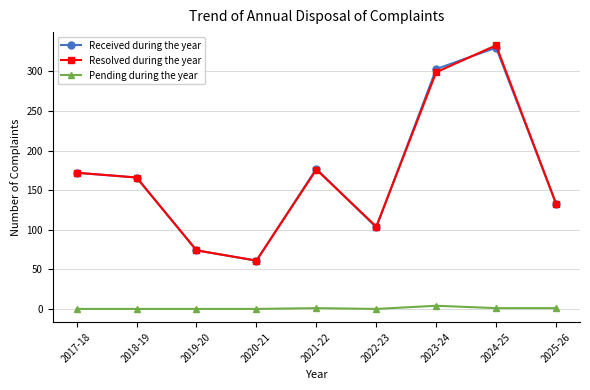

What is the highest value of the Resolved during the year series?

333